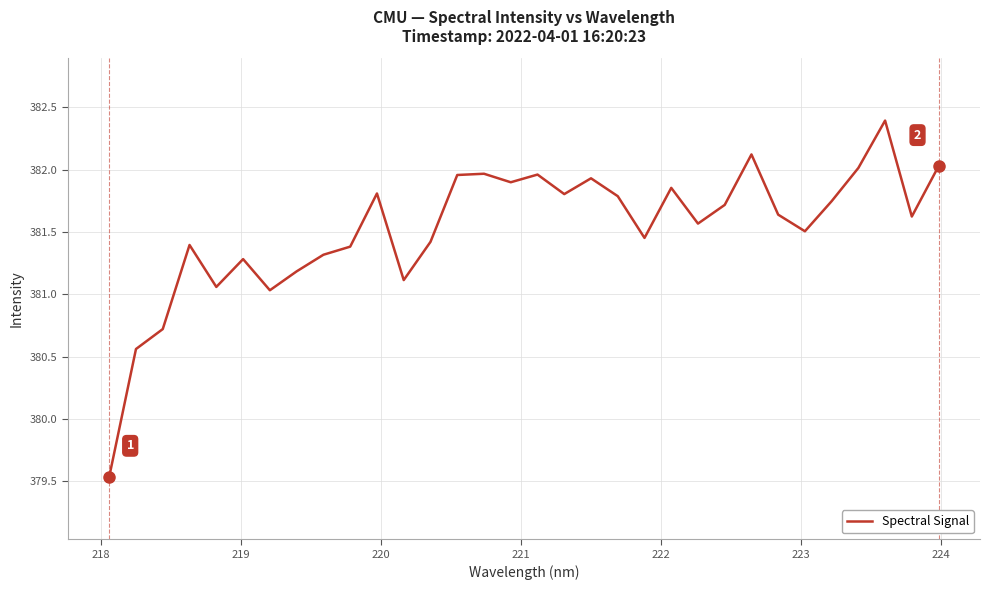

What is the difference between the maximum and minimum values?

2.9